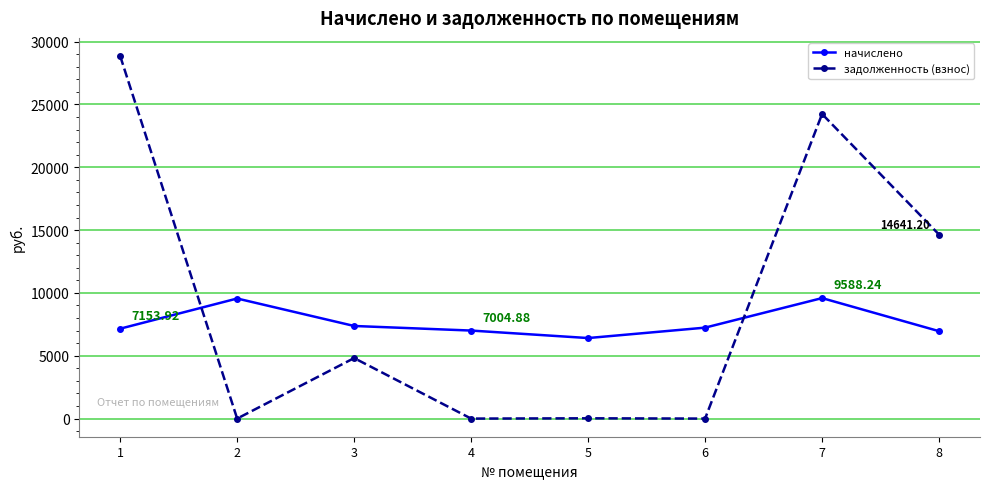

What is the spread (max minus min) of values at 3?

2553.7